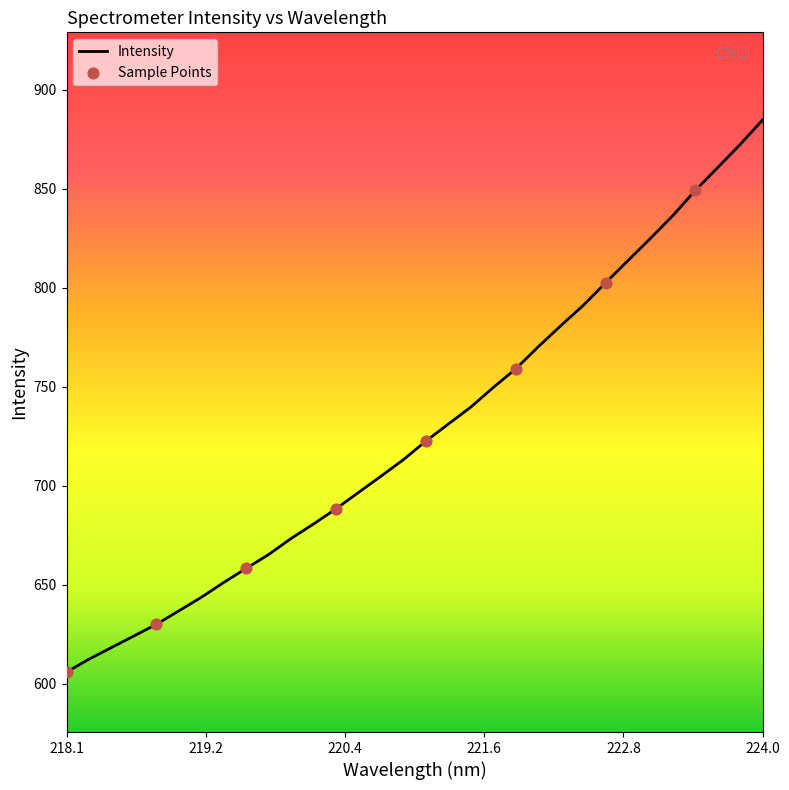

What is the smallest value displayed?

605.9